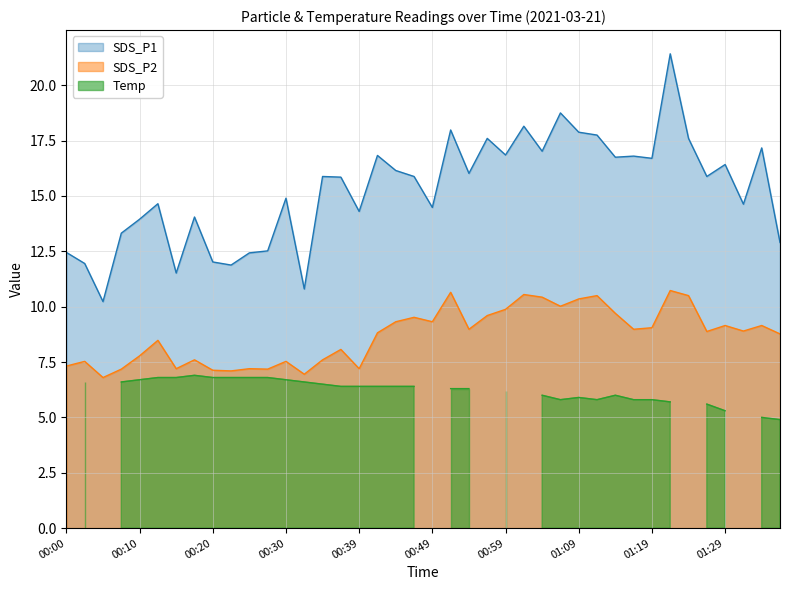

What is the difference between the maximum and minimum values in the SDS_P2 series?

3.9